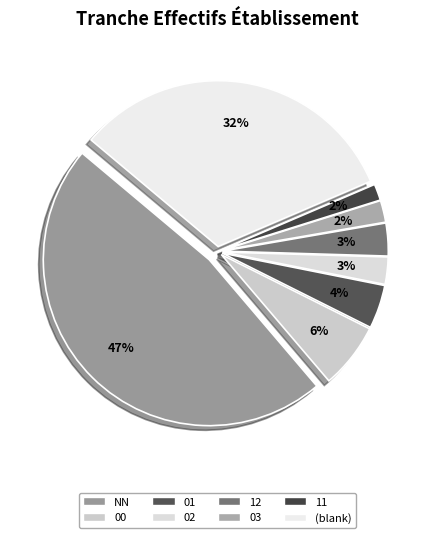

How many segments does this pie chart have?

8